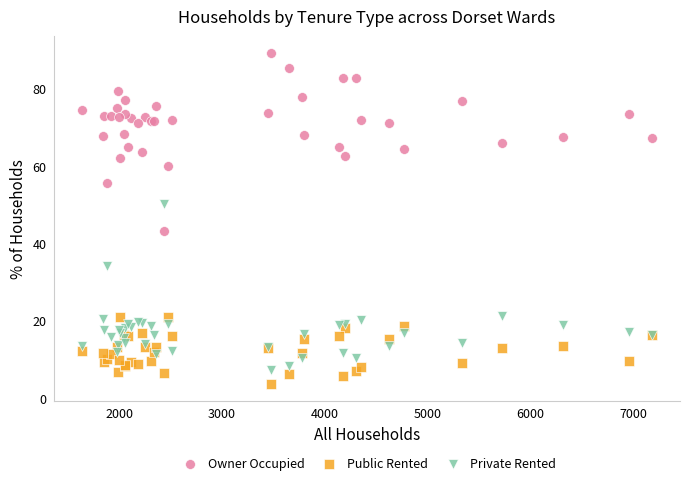

Which series contains the highest Y value?

Owner Occupied